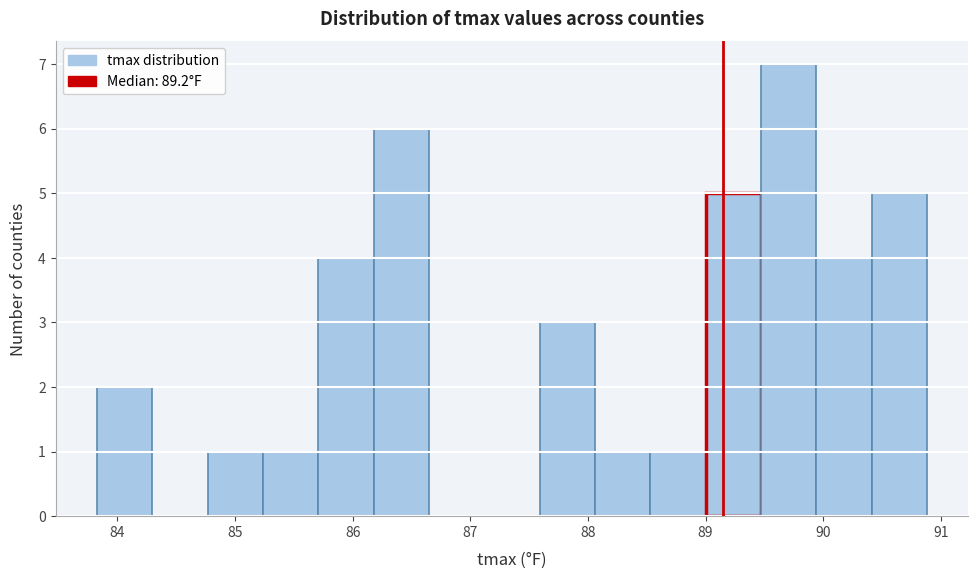

Over which range of the x-axis is the bar tallest?

89.5 to 89.9